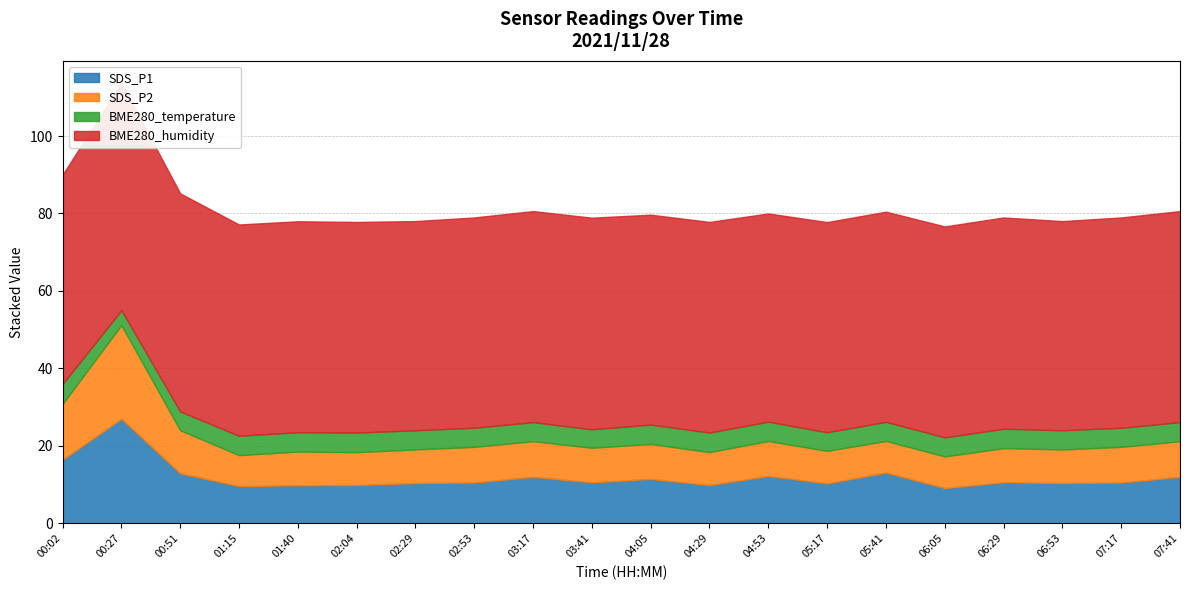

Reading left to right, transcribe all the data shown in this chart.

SDS_P1: 00:02=16.4	00:27=27.0	00:51=12.9	01:15=9.6	01:40=9.8	02:04=9.9	02:29=10.4	02:53=10.5	03:17=12.0	03:41=10.6	04:05=11.5	04:29=9.9	04:53=12.2	05:17=10.3	05:41=13.1	06:05=9.1	06:29=10.6	06:53=10.4	07:17=10.5	07:41=12.0
SDS_P2: 00:02=14.4	00:27=24.2	00:51=11.1	01:15=8.0	01:40=8.7	02:04=8.5	02:29=8.7	02:53=9.2	03:17=9.2	03:41=8.9	04:05=9.0	04:29=8.5	04:53=9.0	05:17=8.4	05:41=8.2	06:05=8.2	06:29=8.8	06:53=8.7	07:17=9.2	07:41=9.2
BME280_temperature: 00:02=5.1	00:27=3.9	00:51=4.9	01:15=5.0	01:40=5.0	02:04=5.1	02:29=5.0	02:53=4.9	03:17=4.9	03:41=4.8	04:05=5.0	04:29=5.1	04:53=5.0	05:17=4.8	05:41=4.9	06:05=4.9	06:29=5.0	06:53=5.0	07:17=4.9	07:41=4.9
BME280_humidity: 00:02=54.0	00:27=58.7	00:51=56.3	01:15=54.5	01:40=54.5	02:04=54.4	02:29=54.0	02:53=54.3	03:17=54.5	03:41=54.6	04:05=54.2	04:29=54.4	04:53=53.8	05:17=54.3	05:41=54.3	06:05=54.5	06:29=54.5	06:53=54.0	07:17=54.3	07:41=54.5